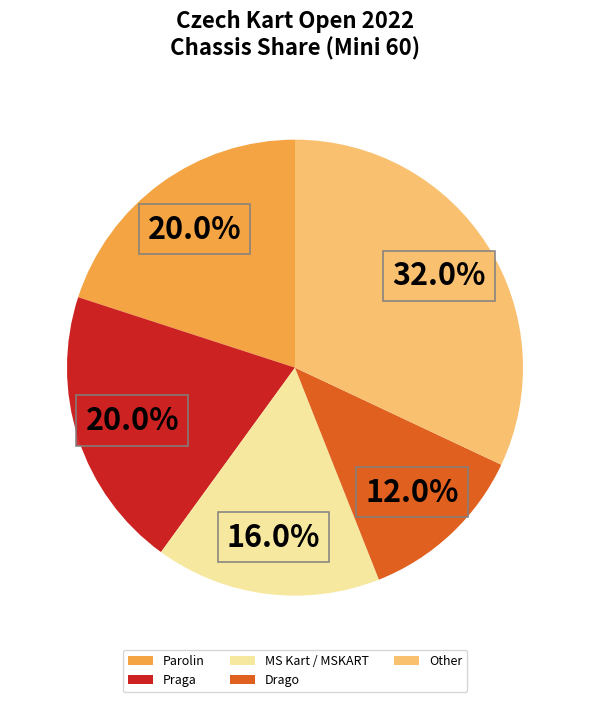

Approximately how many times larger is the value at Other compared to Parolin?

1.6